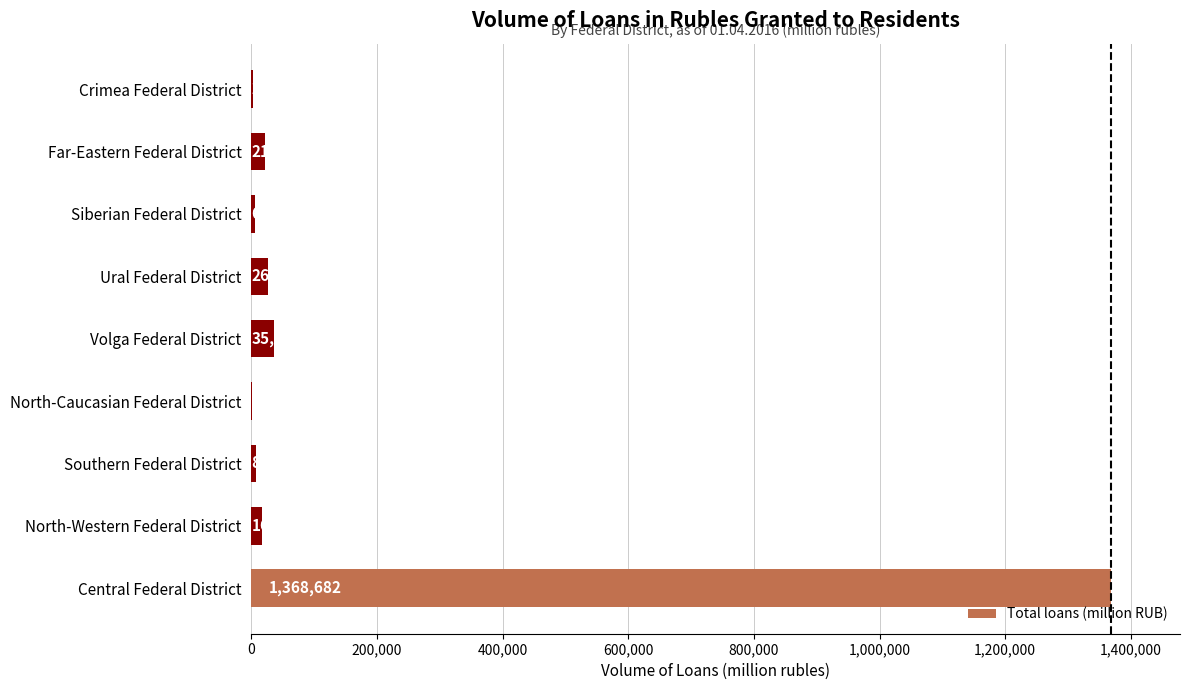

Where is the data nearest to the value 684566?

Volga Federal District